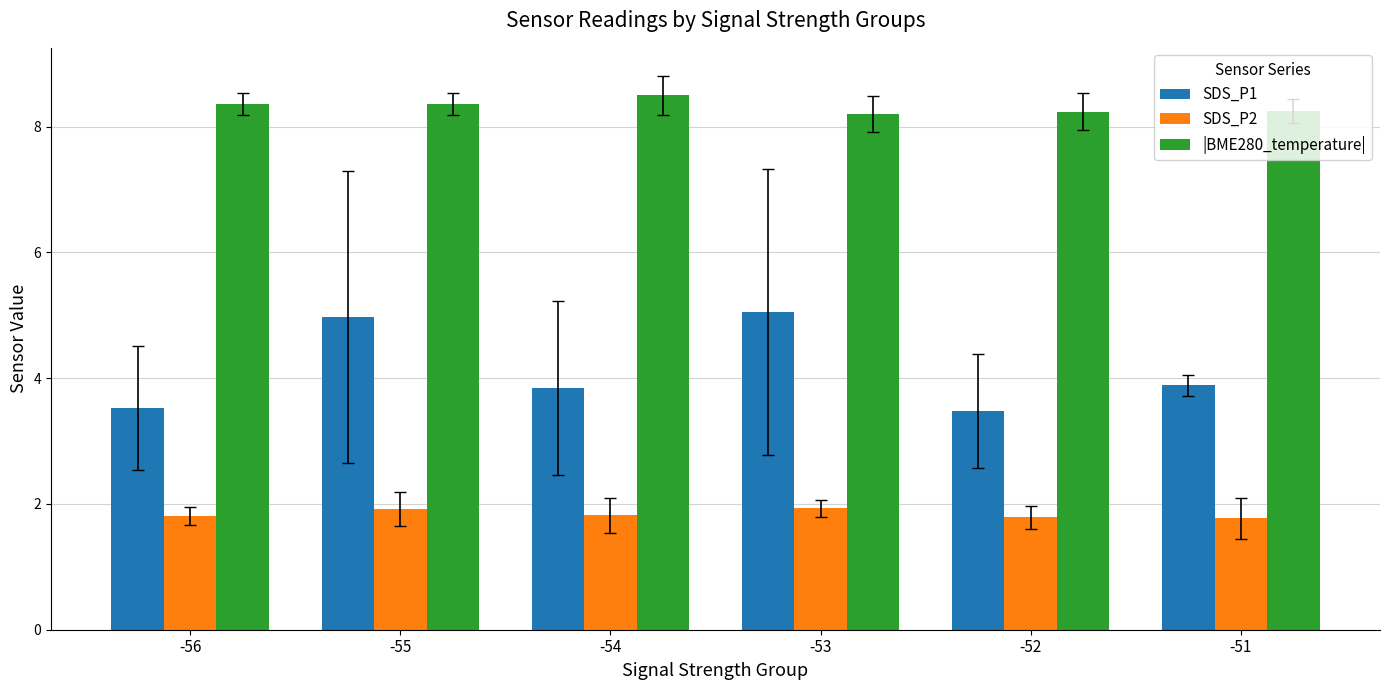

Count the |BME280_temperature| values in the range 8 to 9.

6